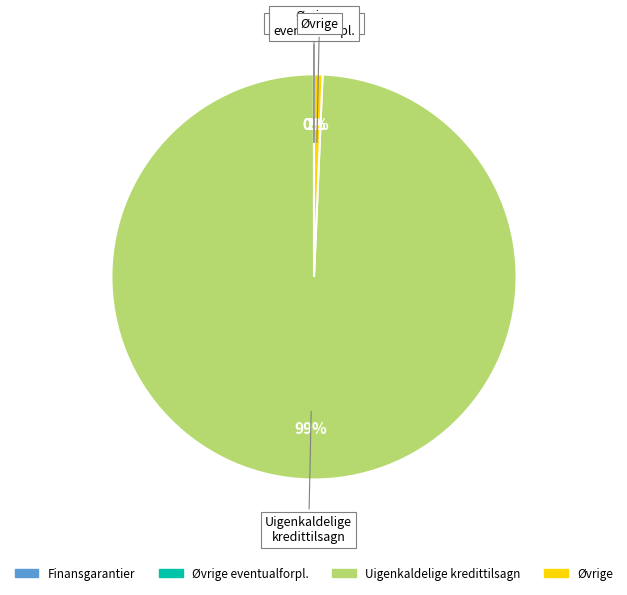

True or false: Uigenkaldelige kredittilsagn accounts for 89% of the total.

False